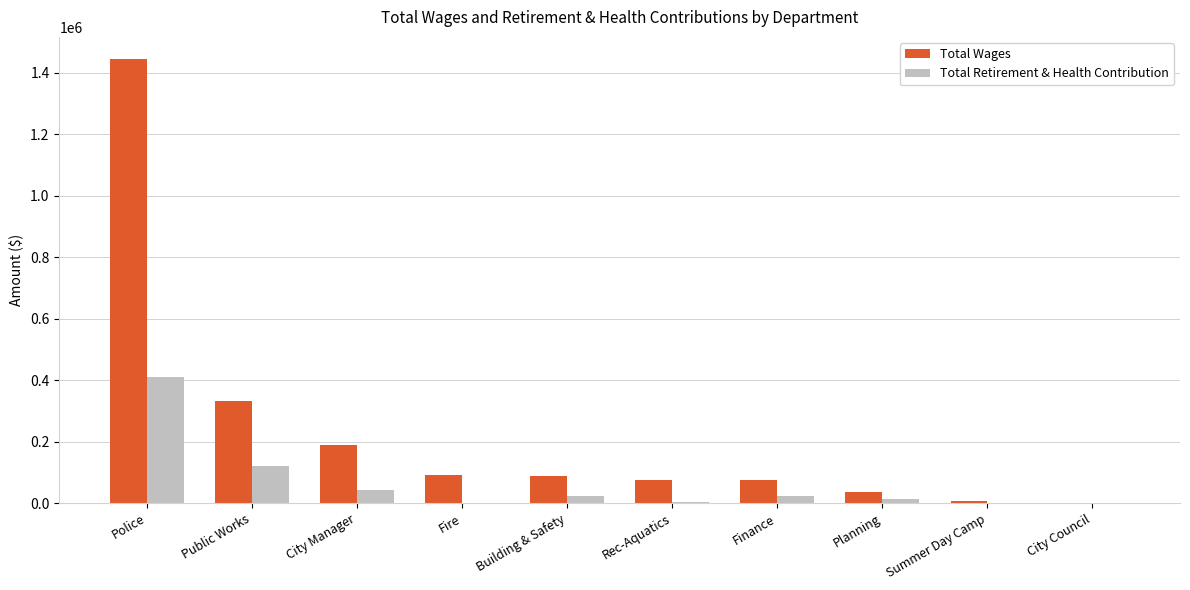

Which series changed the most between Public Works and Rec-Aquatics?

Total Wages